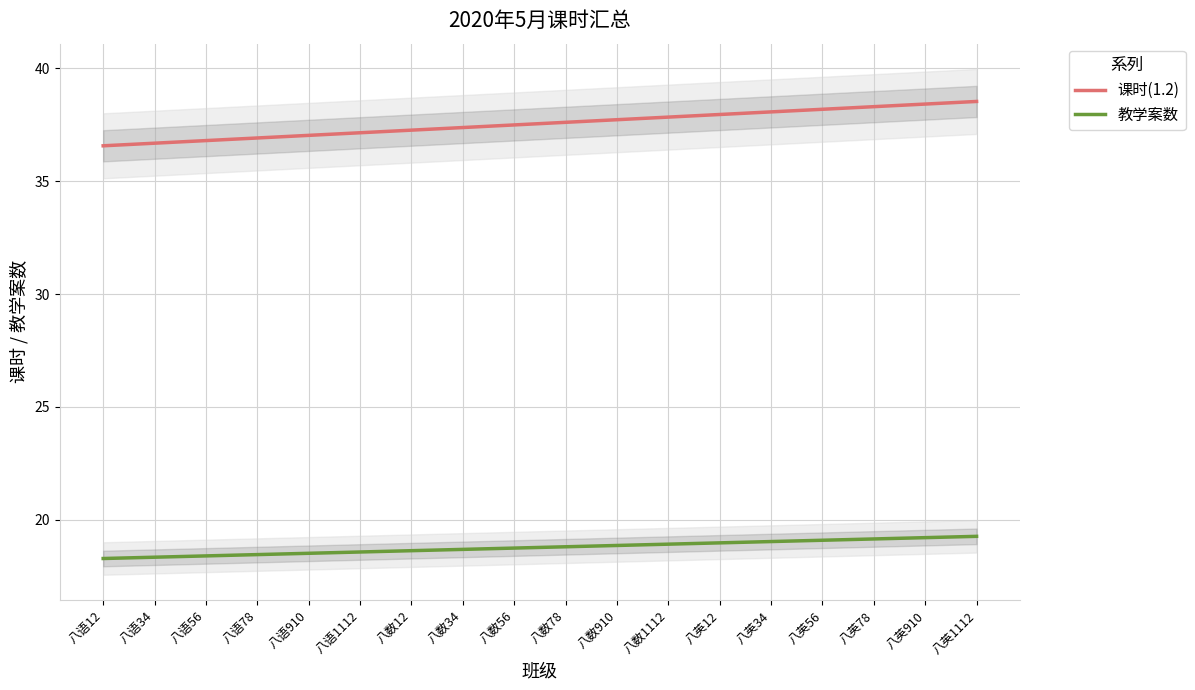

Reading right to left, list all the values displayed in this chart.

课时(1.2): 38.5	38.4	38.3	38.2	38.1	38.0	37.8	37.7	37.6	37.5	37.4	37.3	37.2	37.0	36.9	36.8	36.7	36.6
教学案数: 19.3	19.2	19.2	19.1	19.0	19.0	18.9	18.9	18.8	18.7	18.7	18.6	18.6	18.5	18.5	18.4	18.3	18.3